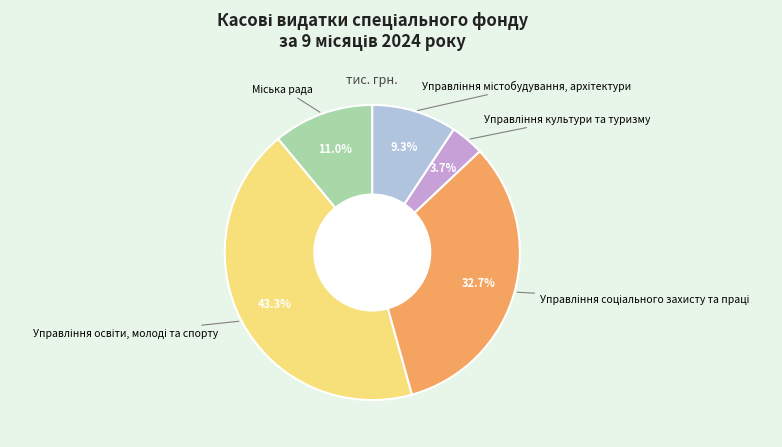

Is there a majority slice in this chart?

No